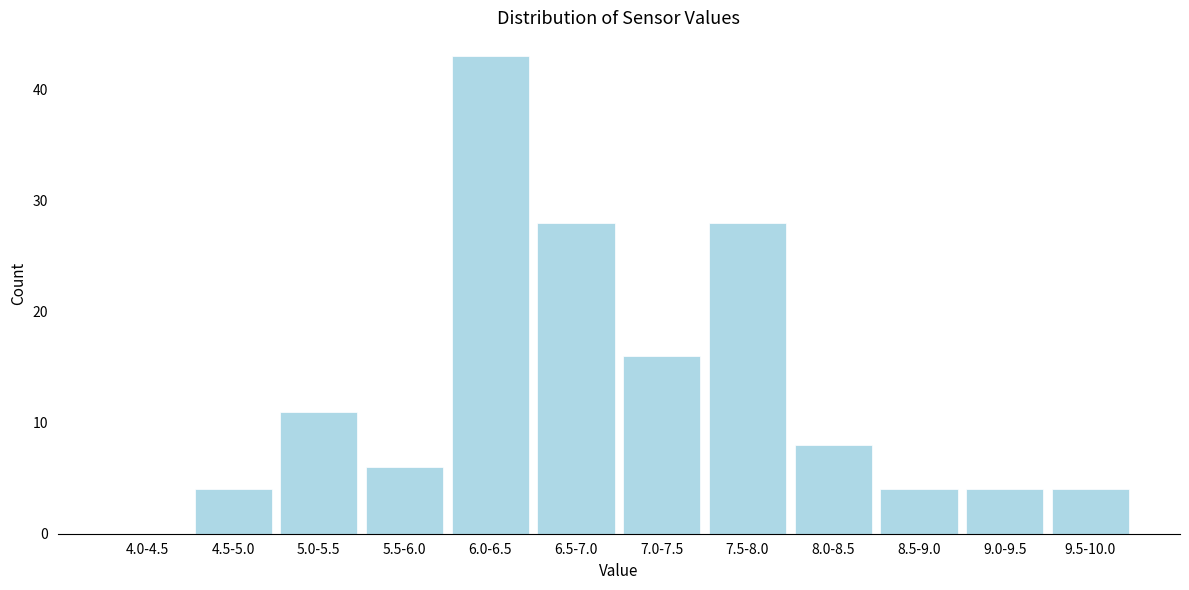

Reading left to right, transcribe all the data shown in this chart.

4.0-4.5=0	4.5-5.0=4	5.0-5.5=11	5.5-6.0=6	6.0-6.5=43	6.5-7.0=28	7.0-7.5=16	7.5-8.0=28	8.0-8.5=8	8.5-9.0=4	9.0-9.5=4	9.5-10.0=4